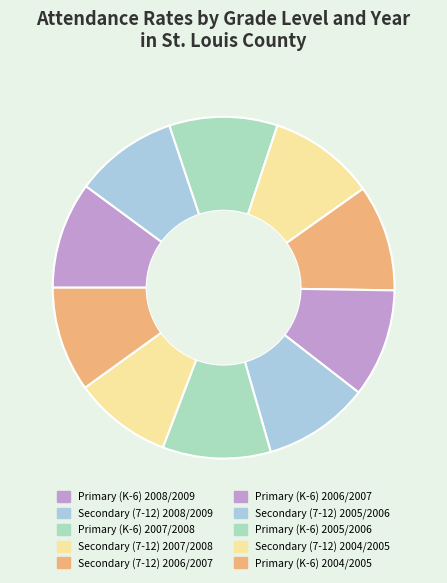

To the nearest percent, what is the combined percentage of Primary (K-6) 2005/2006 and Secondary (7-12) 2005/2006?

20%